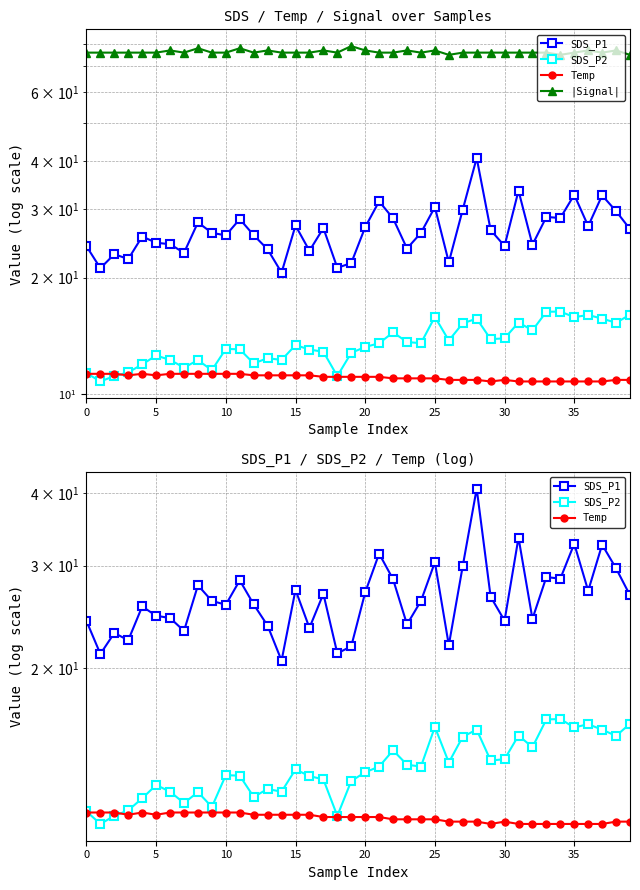

Which category has the lowest value in the SDS_P1 series?

14